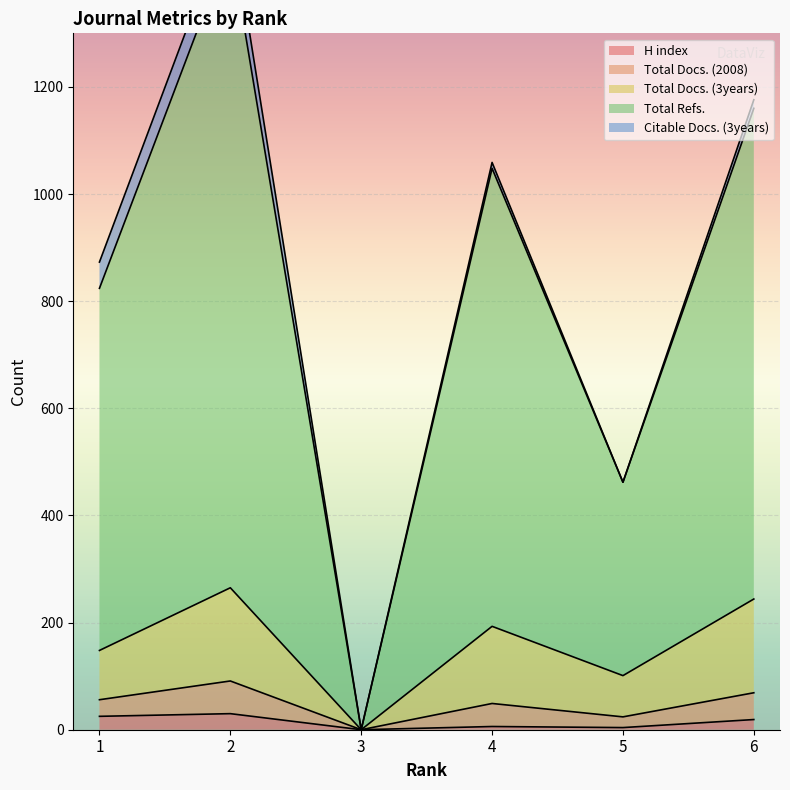

What is the difference between the highest and lowest values at 4?

1053